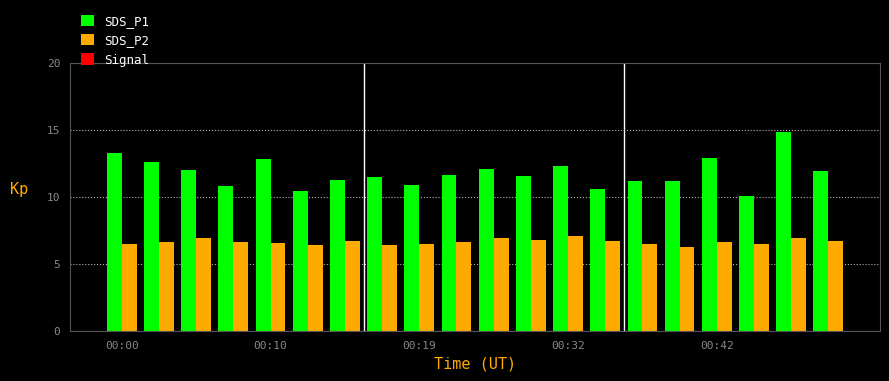

What is the sum of all SDS_P1 values?

235.7